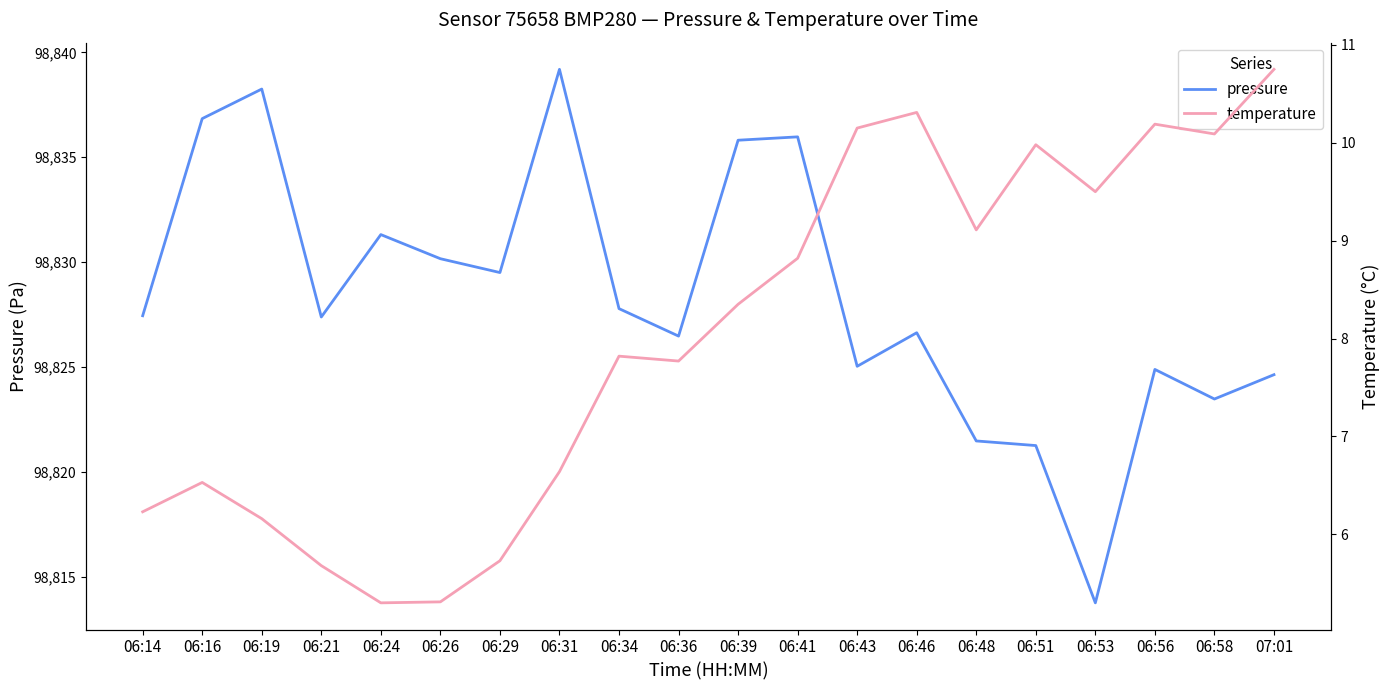

Is this an area chart (filled region under the line)?

No